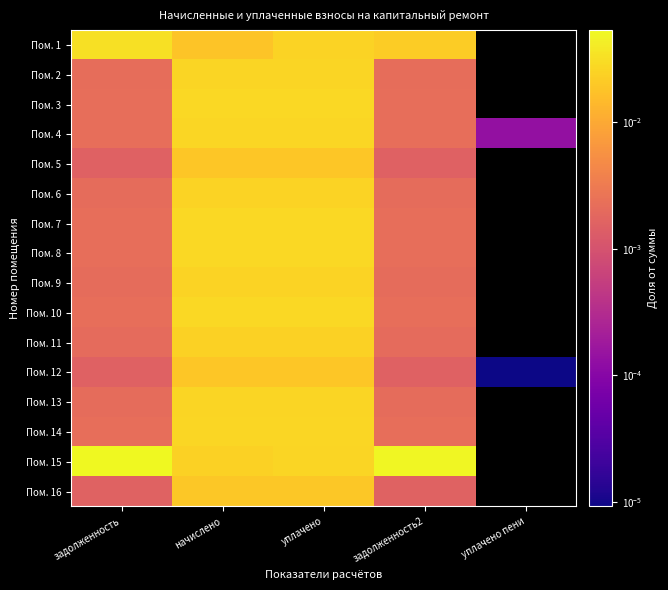

At задолженность, list the series in order from largest to smallest.

Пом. 15, Пом. 1, Пом. 8, Пом. 10, Пом. 3, Пом. 7, Пом. 14, Пом. 4, Пом. 2, Пом. 13, Пом. 6, Пом. 9, Пом. 11, Пом. 16, Пом. 5, Пом. 12